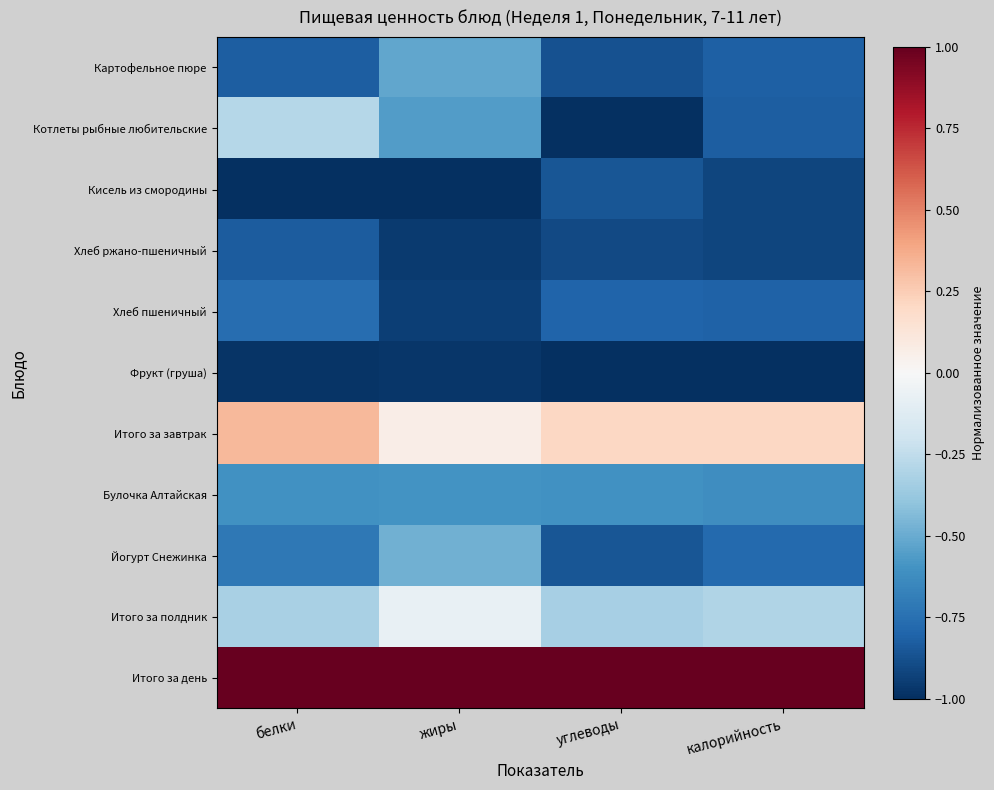

What is the maximum value shown in the chart?

1.0